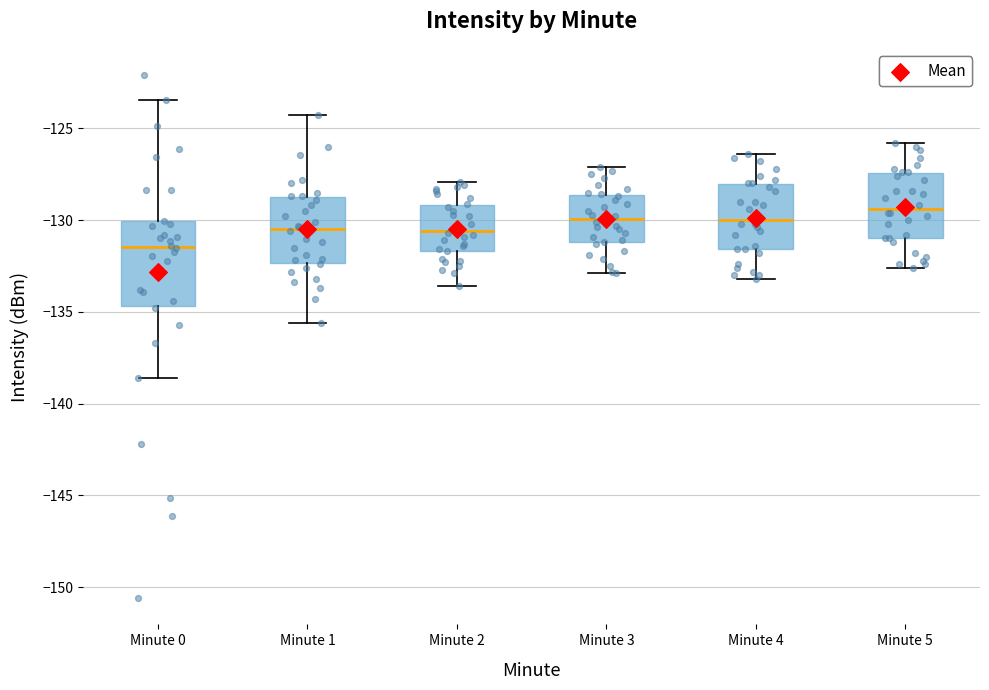

Reading left to right, read every box against the y-axis: the position of its median line, the range the box covers, and the ends of its whiskers. The values are not printed on the chart, so give them approximately, as read against the axis.

Minute 0: median -131.5, box -134.5 to -130.0, whiskers -138.5 to -123.5
Minute 1: median -130.5, box -132.5 to -128.5, whiskers -135.5 to -124.5
Minute 2: median -130.5, box -131.5 to -129.0, whiskers -133.5 to -128.0
Minute 3: median -130.0, box -131.0 to -128.5, whiskers -133.0 to -127.0
Minute 4: median -130.0, box -131.5 to -128.0, whiskers -133.0 to -126.5
Minute 5: median -129.5, box -131.0 to -127.5, whiskers -132.5 to -126.0